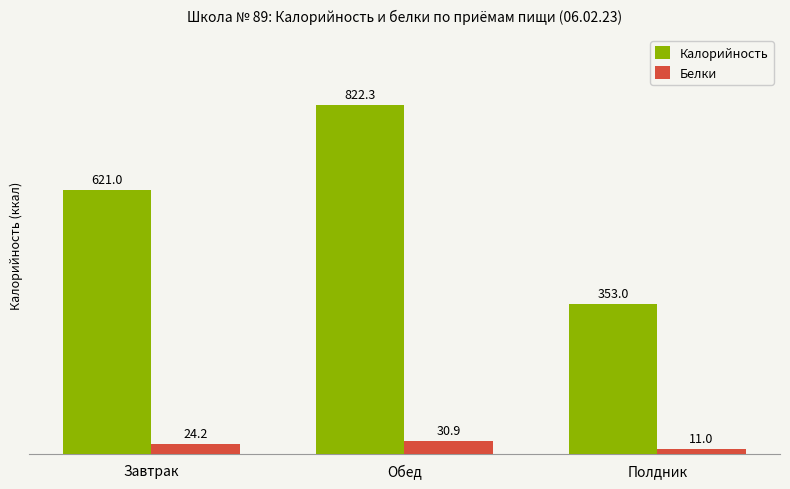

The value of Белки at Завтрак is 24.2. True or false?

True